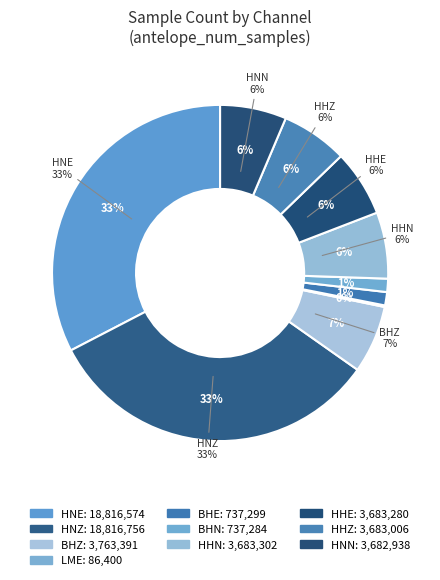

Which slice is the smallest?

LME